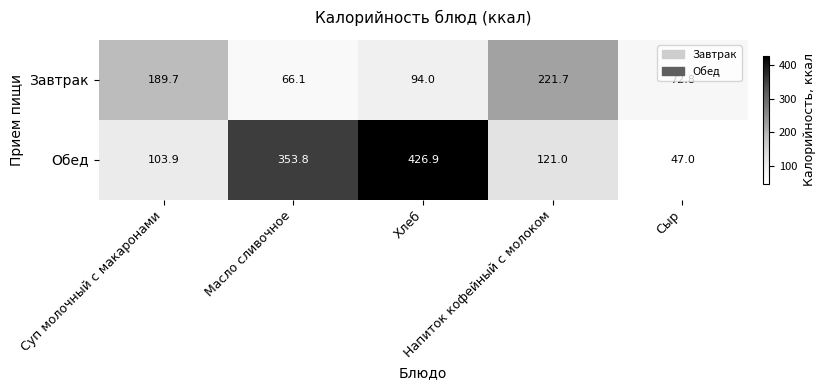

What is the minimum value shown in the chart?

47.0